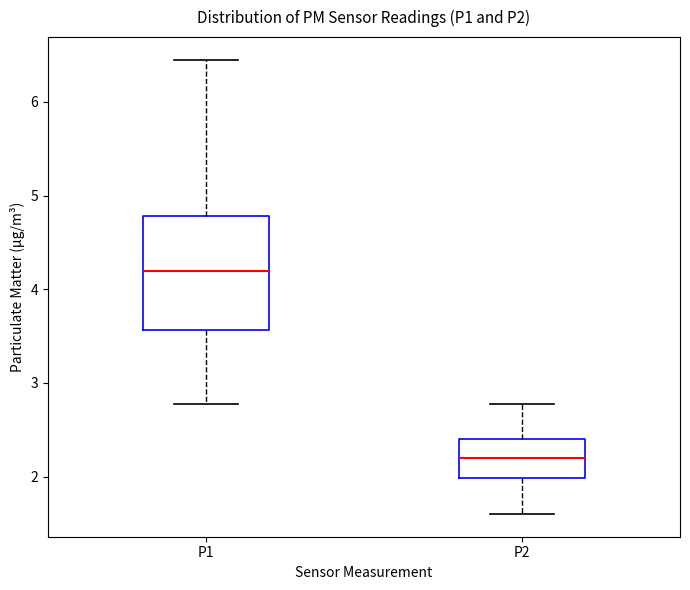

Reading left to right, transcribe this box plot: for each box, give where its median line is, the range the box spans, and where its two whiskers end, as read against the y-axis. The values are not printed on the chart, so give them approximately, as read against the axis.

P1: median 4.2, box 3.6 to 4.8, whiskers 2.8 to 6.5
P2: median 2.2, box 2.0 to 2.4, whiskers 1.6 to 2.8